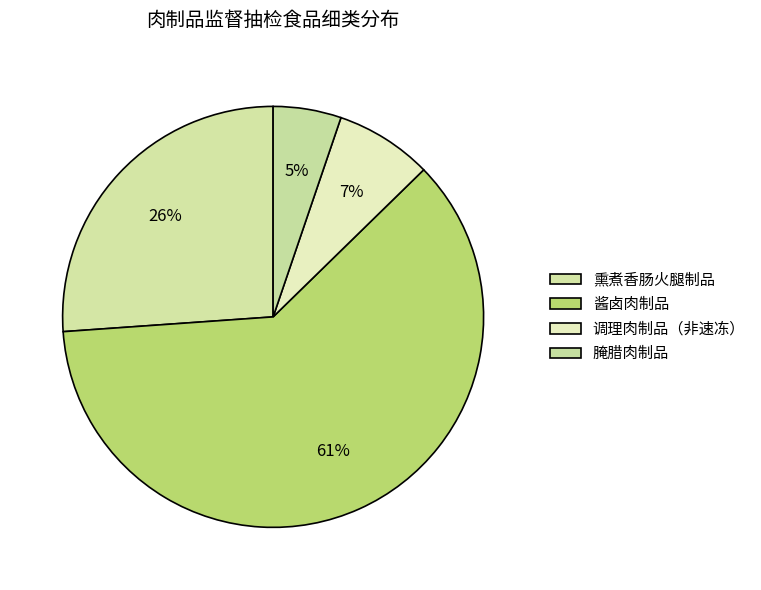

Which slice represents more than half of the pie?

酱卤肉制品